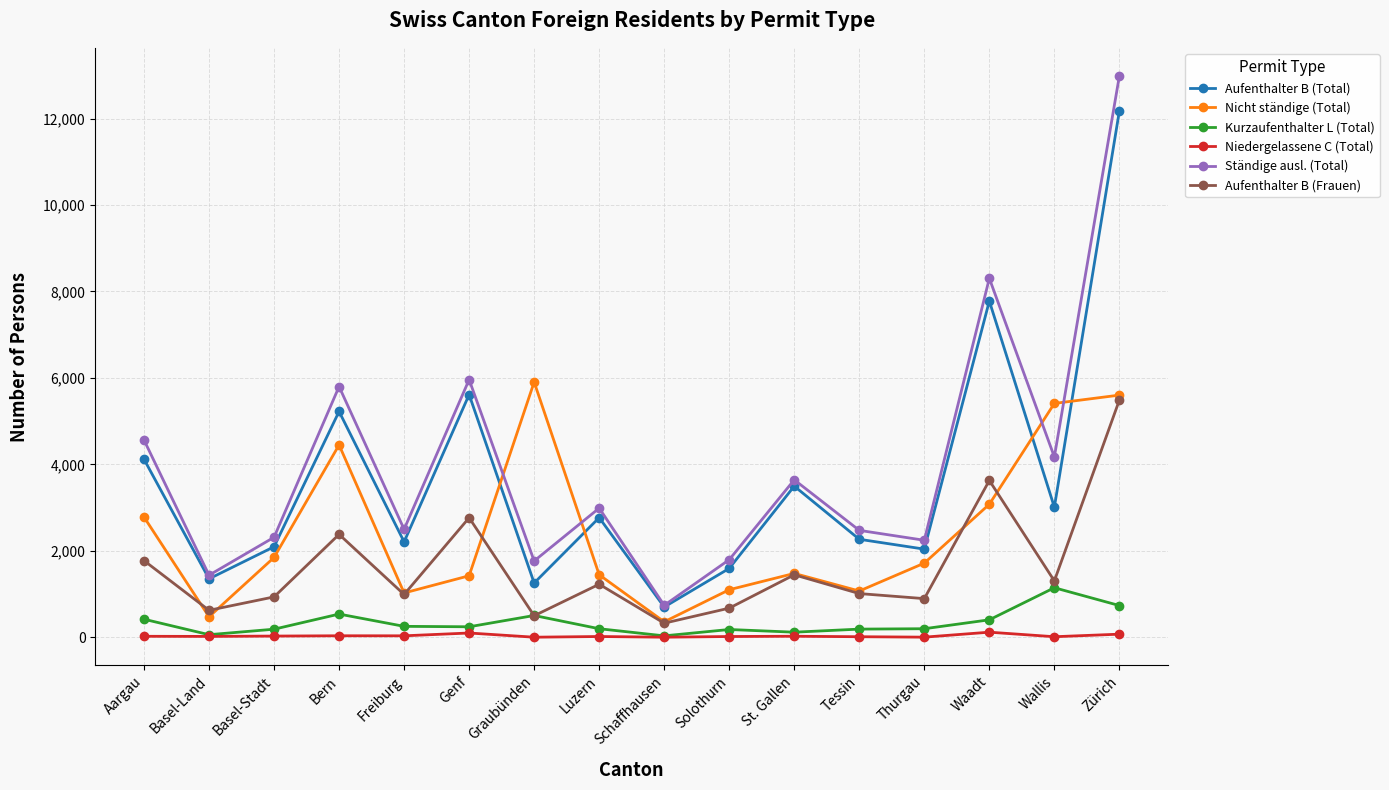

Between Aargau and Luzern, which series saw the biggest shift?

Ständige ausl. (Total)